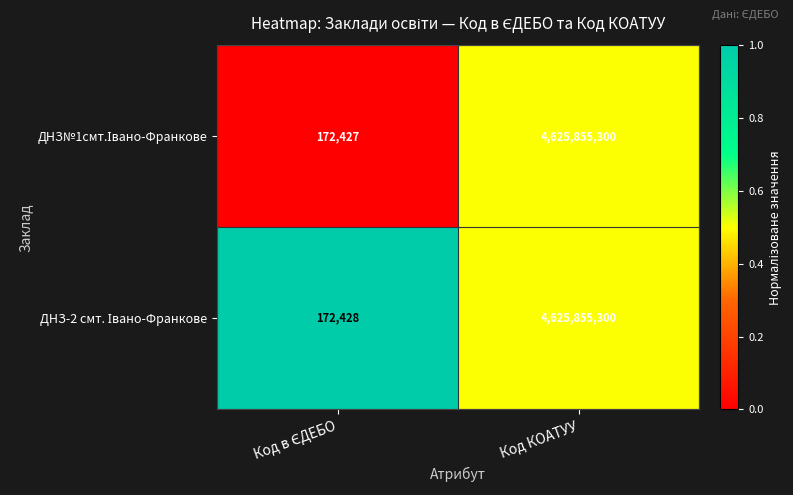

At which category is the sum across all series the highest?

Код КОАТУУ